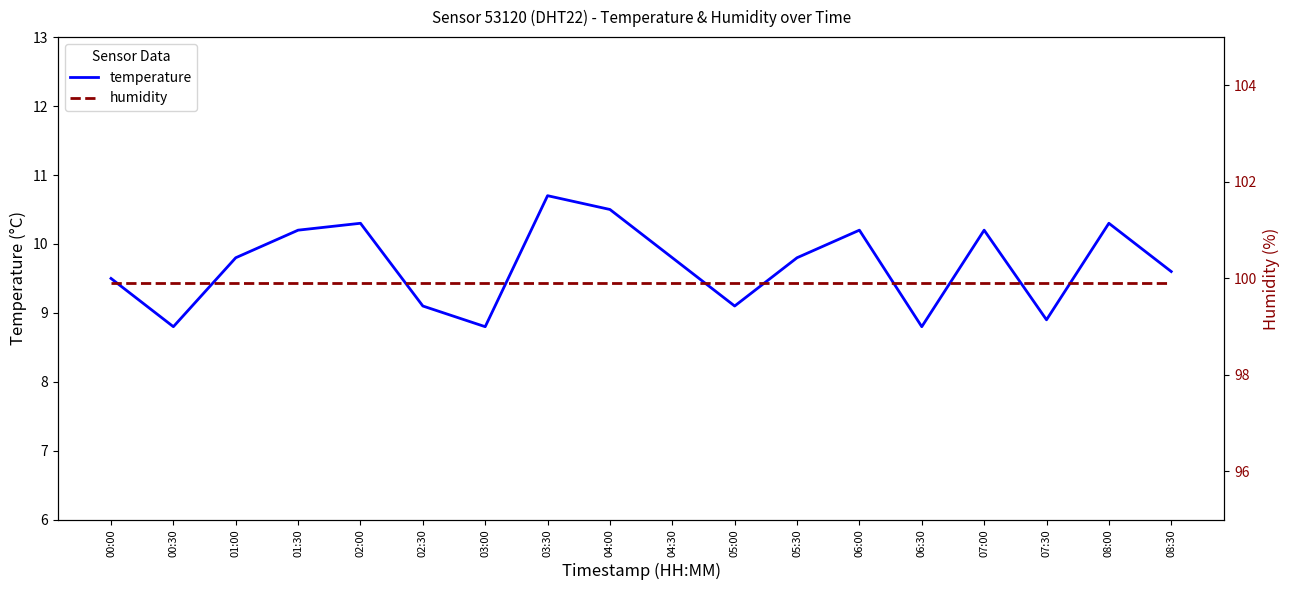

Which series has the widest spread of values?

temperature